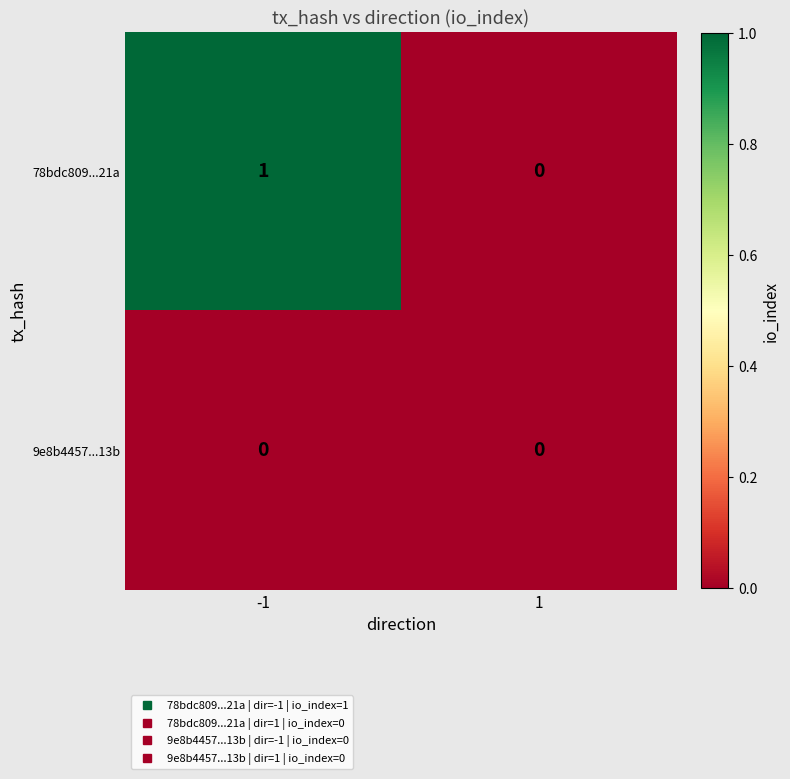

True or false: 78bdc809...21a has a value of 1 at -1.

True